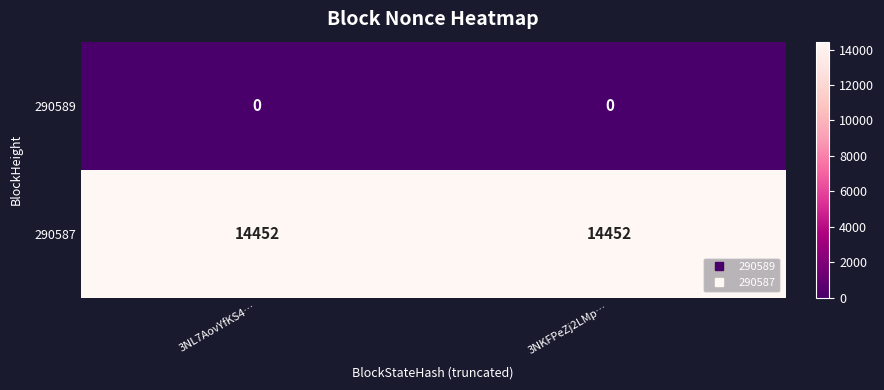

What is the spread (max minus min) of values at 3NKFPeZj2LMp…?

14452